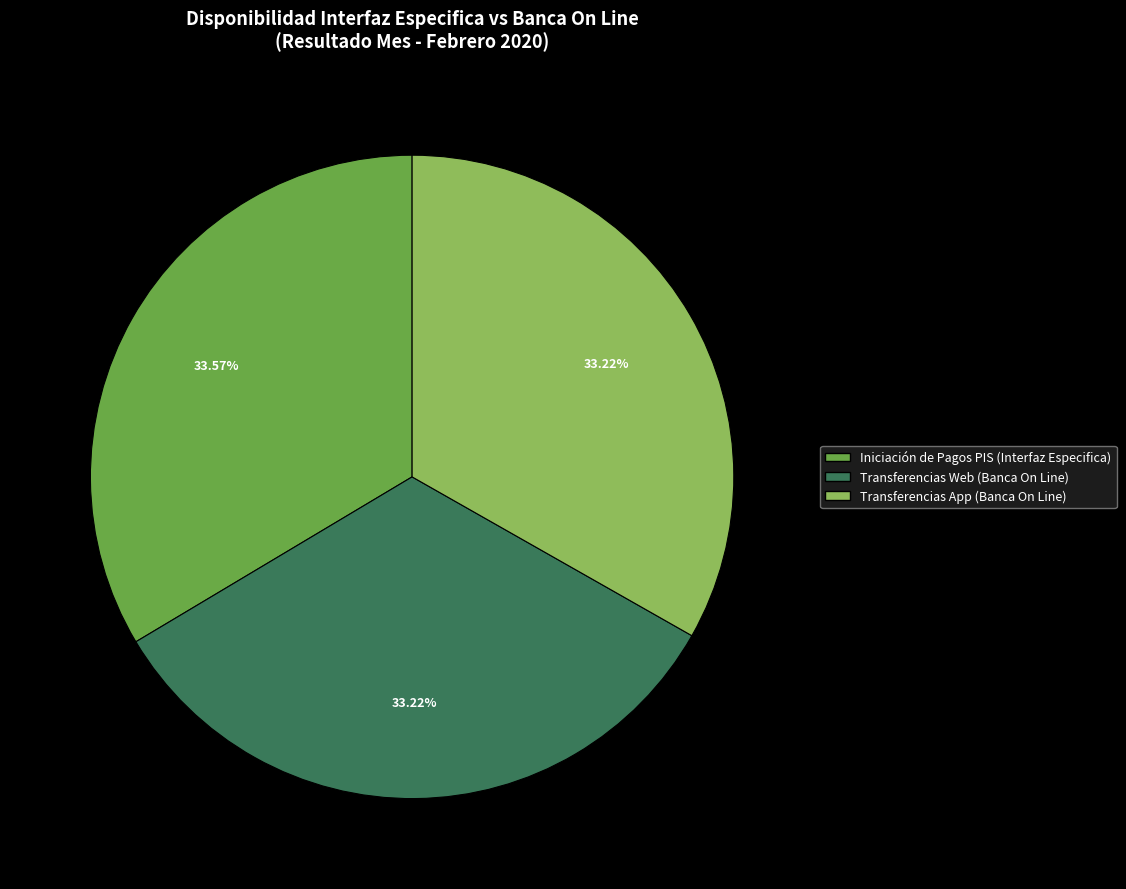

Does Transferencias App (Banca On Line) account for over 50% of the chart?

No